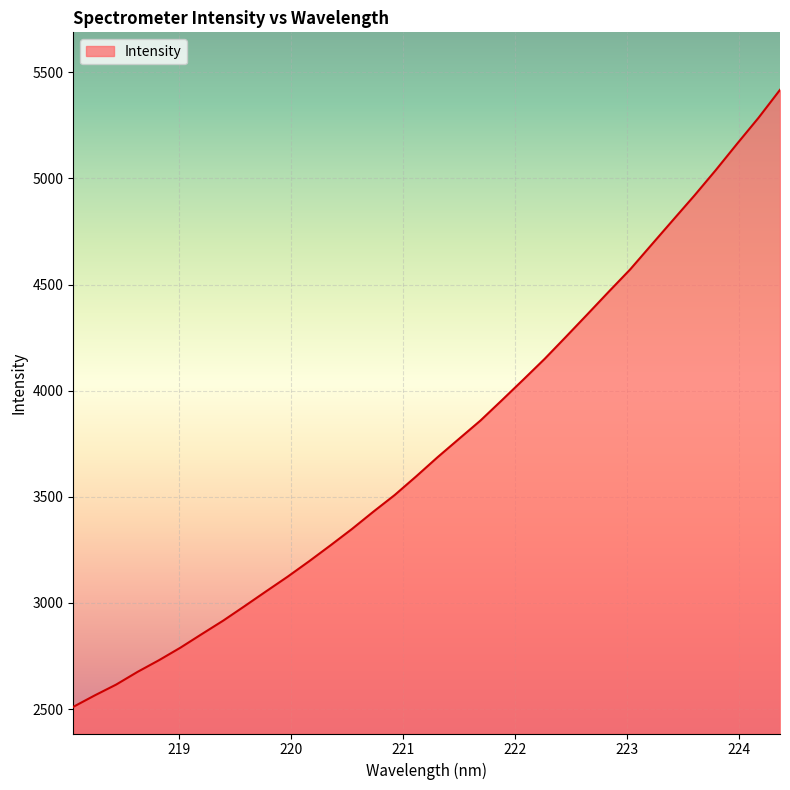

What is the minimum value shown in the chart?

2510.6